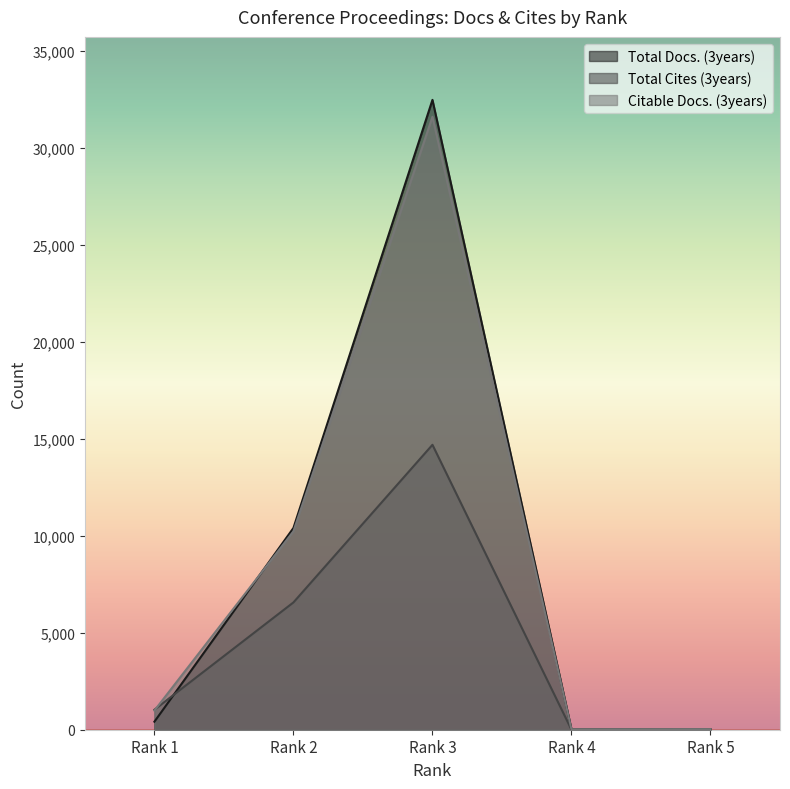

Reading left to right, extract all data points from this chart.

Total Docs. (3years): Rank 1=414	Rank 2=10400	Rank 3=32468	Rank 4=23	Rank 5=31
Total Cites (3years): Rank 1=1032	Rank 2=6562	Rank 3=14688	Rank 4=0	Rank 5=0
Citable Docs. (3years): Rank 1=987	Rank 2=10225	Rank 3=31595	Rank 4=22	Rank 5=30